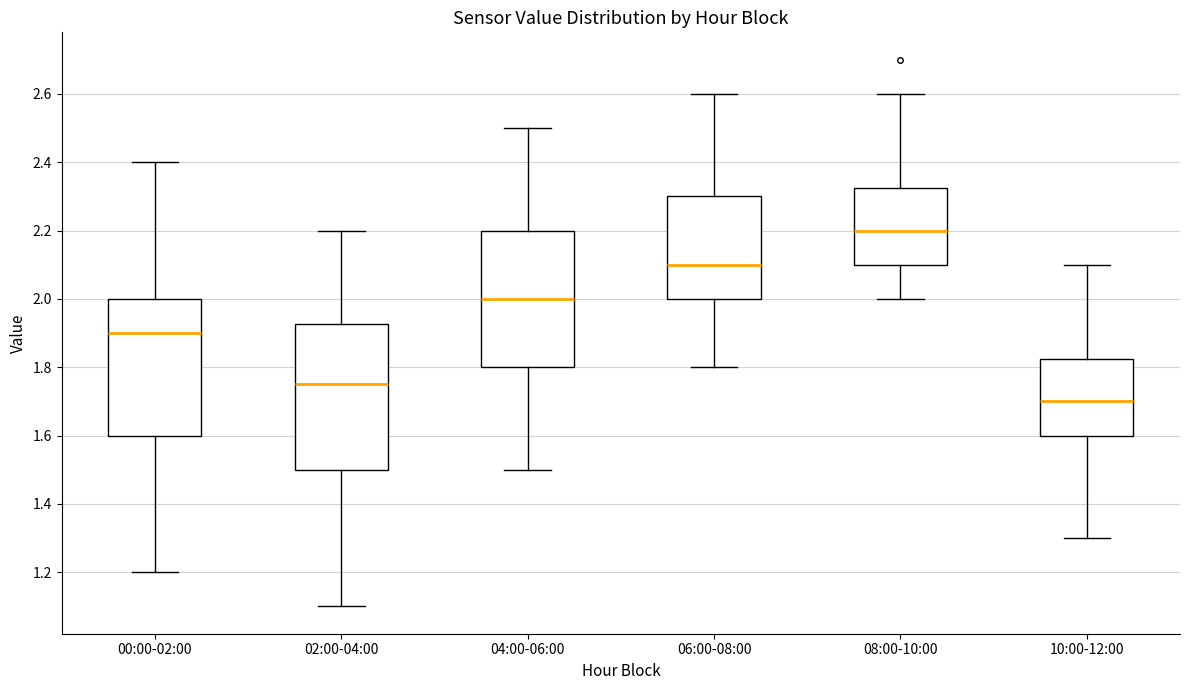

Reading left to right, transcribe this box plot: for each box, give where its median line is, the range the box spans, and where its two whiskers end, as read against the y-axis. The values are not printed on the chart, so give them approximately, as read against the axis.

00:00-02:00: median 1.90, box 1.60 to 2.00, whiskers 1.20 to 2.40
02:00-04:00: median 1.76, box 1.50 to 1.92, whiskers 1.10 to 2.20
04:00-06:00: median 2.00, box 1.80 to 2.20, whiskers 1.50 to 2.50
06:00-08:00: median 2.10, box 2.00 to 2.30, whiskers 1.80 to 2.60
08:00-10:00: median 2.20, box 2.10 to 2.32, whiskers 2.00 to 2.60
10:00-12:00: median 1.70, box 1.60 to 1.82, whiskers 1.30 to 2.10